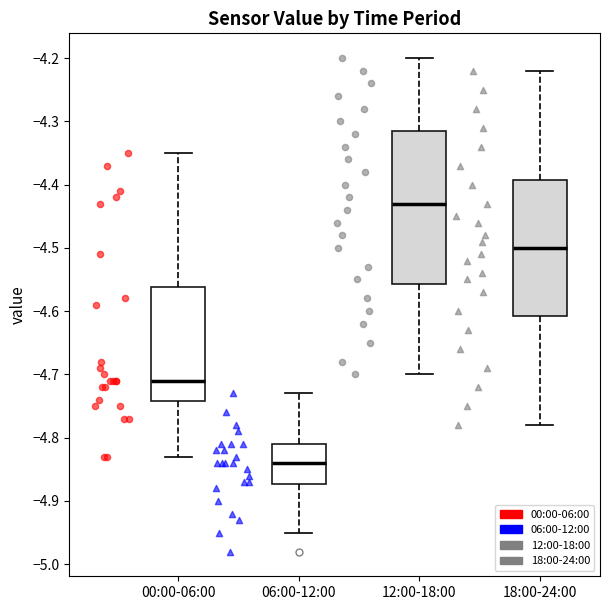

Which box has the lowest median line?

06:00-12:00